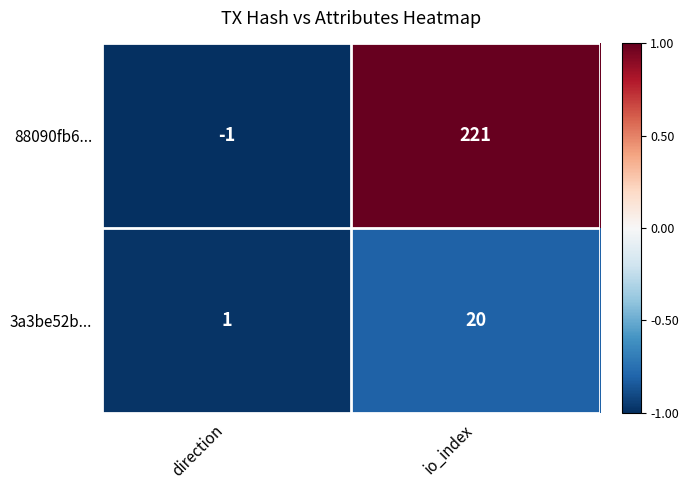

Is the value of 3a3be52b... at direction greater than the value of 88090fb6... at direction?

Yes